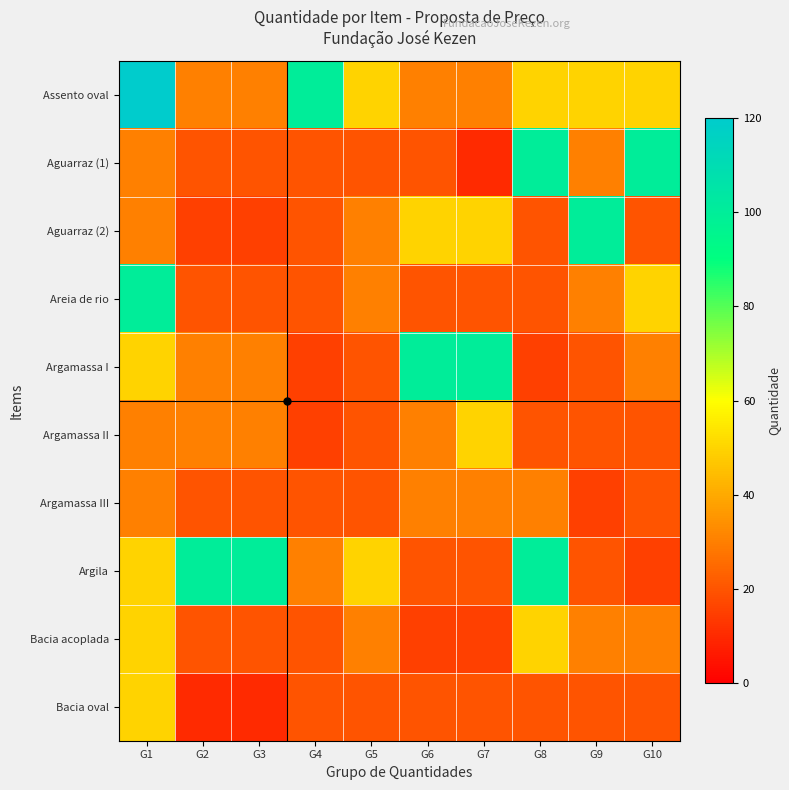

Reading left to right, list all the values displayed in this chart.

Assento oval: G1=120	G2=30	G3=30	G4=100	G5=50	G6=30	G7=30	G8=50	G9=50	G10=50
Aguarraz (1): G1=30	G2=20	G3=20	G4=20	G5=20	G6=20	G7=10	G8=100	G9=30	G10=100
Aguarraz (2): G1=30	G2=15	G3=15	G4=20	G5=30	G6=50	G7=50	G8=20	G9=100	G10=20
Areia de rio: G1=100	G2=20	G3=20	G4=20	G5=30	G6=20	G7=20	G8=20	G9=30	G10=50
Argamassa I: G1=50	G2=30	G3=30	G4=15	G5=20	G6=100	G7=100	G8=15	G9=20	G10=30
Argamassa II: G1=30	G2=30	G3=30	G4=15	G5=20	G6=30	G7=50	G8=20	G9=20	G10=20
Argamassa III: G1=30	G2=20	G3=20	G4=20	G5=20	G6=30	G7=30	G8=30	G9=15	G10=20
Argila: G1=50	G2=100	G3=100	G4=30	G5=50	G6=20	G7=20	G8=100	G9=20	G10=15
Bacia acoplada: G1=50	G2=20	G3=20	G4=20	G5=30	G6=15	G7=15	G8=50	G9=30	G10=30
Bacia oval: G1=50	G2=10	G3=10	G4=20	G5=20	G6=20	G7=20	G8=20	G9=20	G10=20